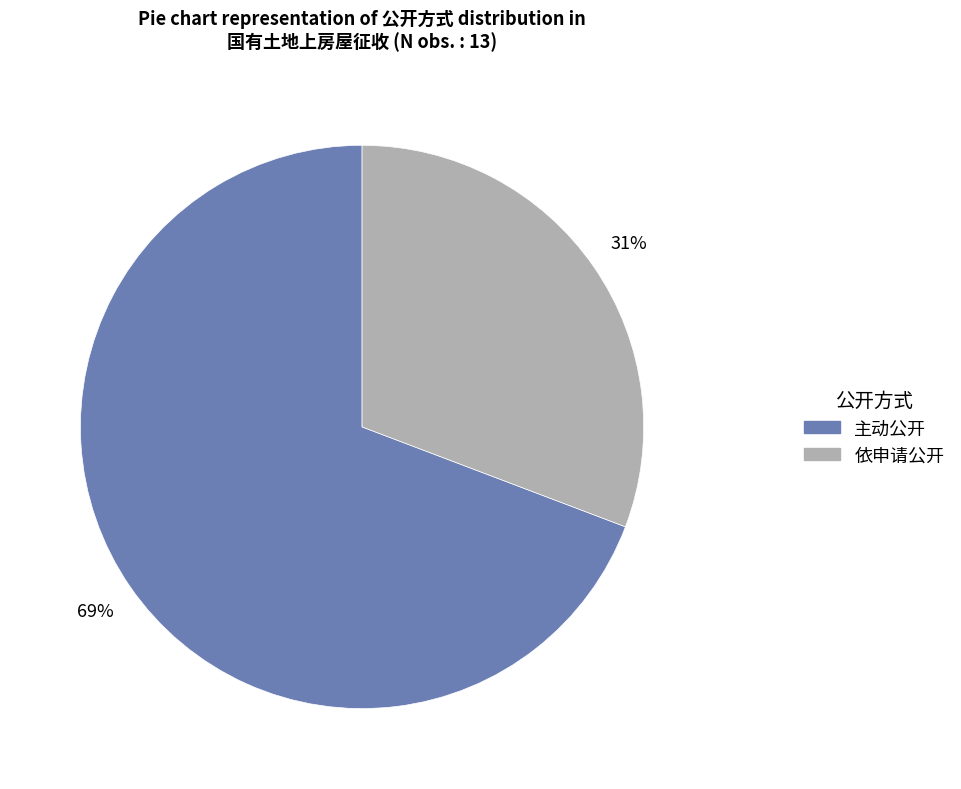

What is the largest slice in the pie chart?

主动公开